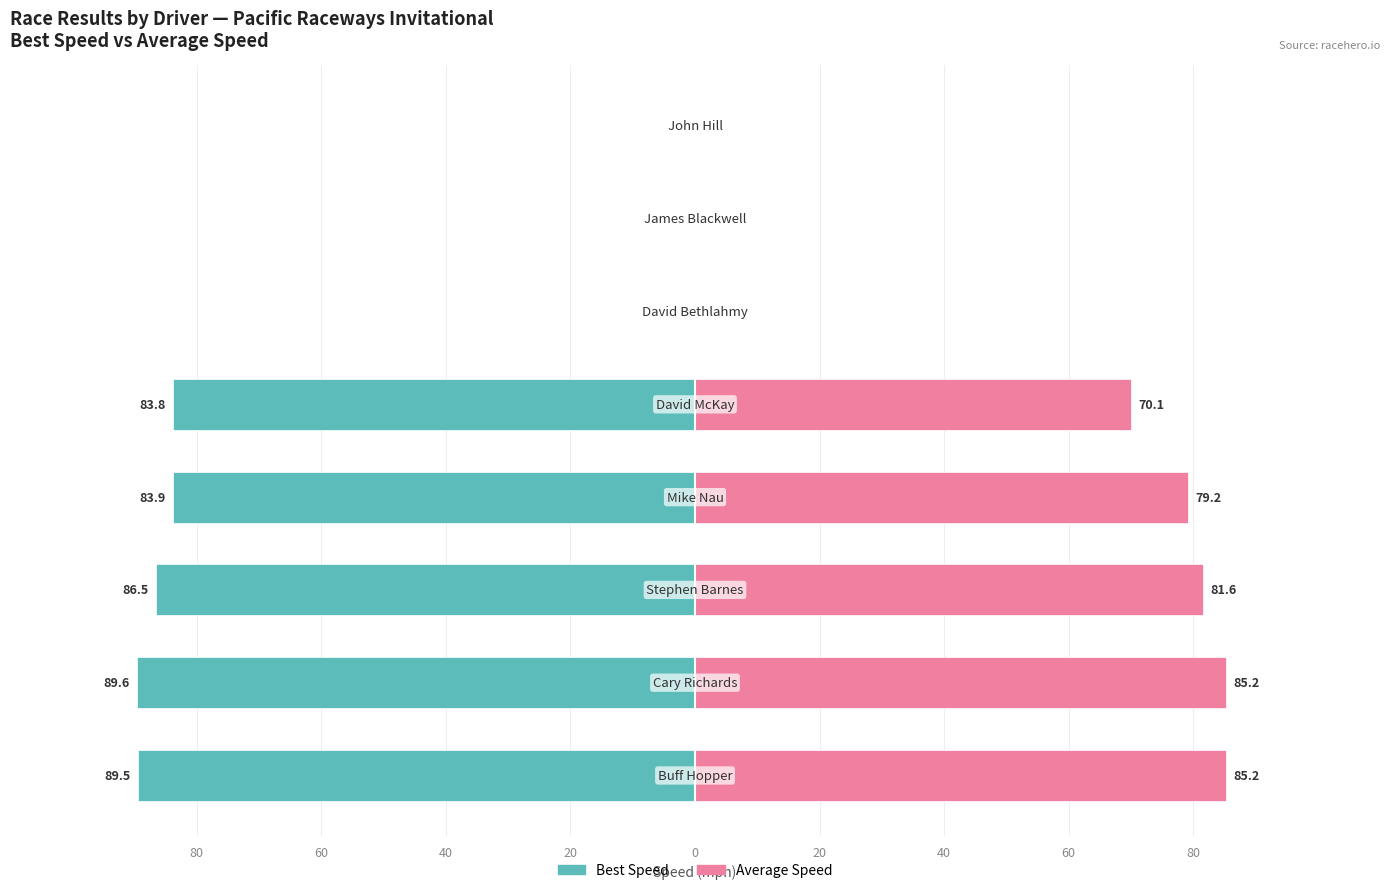

Are the bars horizontal?

Yes